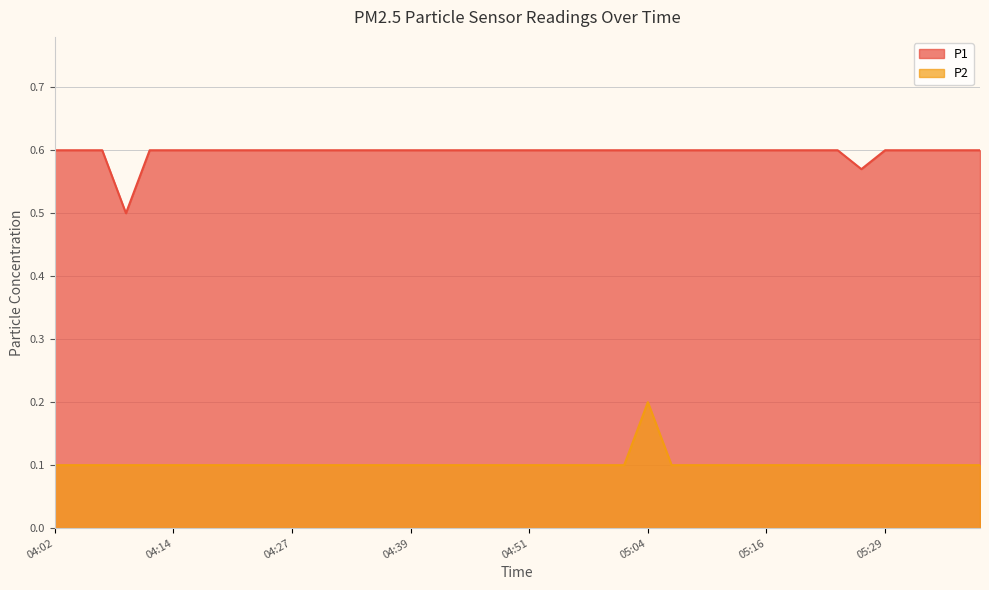

The P2 series shows 0.1 at 04:17. True or false?

False